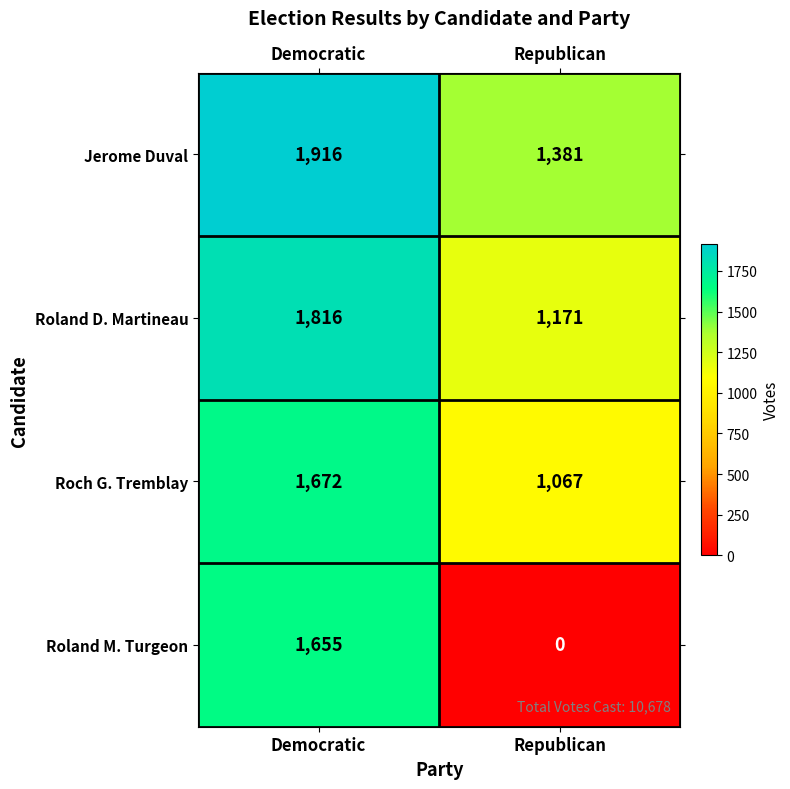

Reading left to right, list all the values displayed in this chart.

Jerome Duval: 1916	1381
Roland D. Martineau: 1816	1171
Roch G. Tremblay: 1672	1067
Roland M. Turgeon: 1655	0